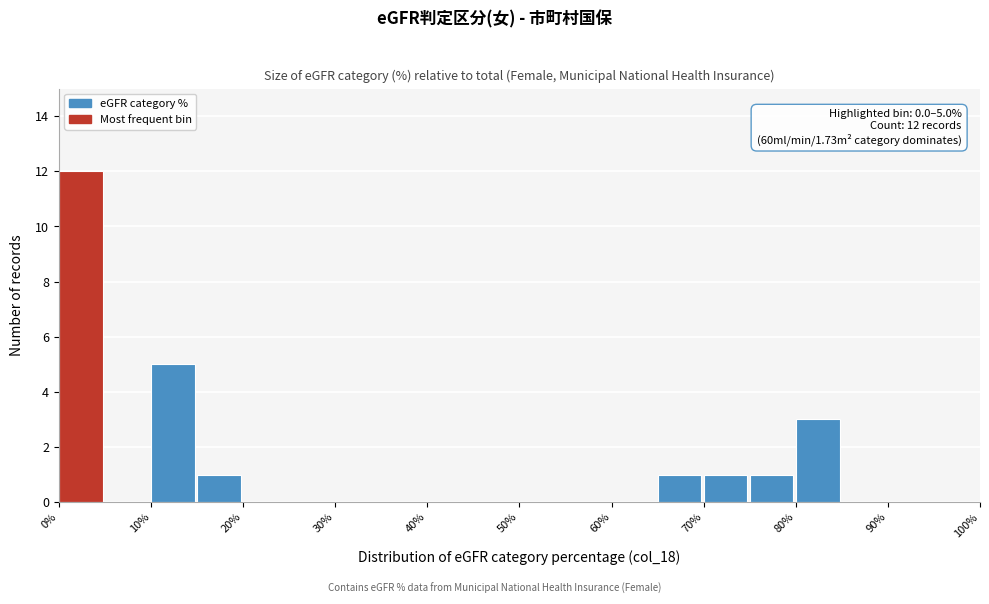

Which range on the x-axis has the tallest bar?

0 to 5